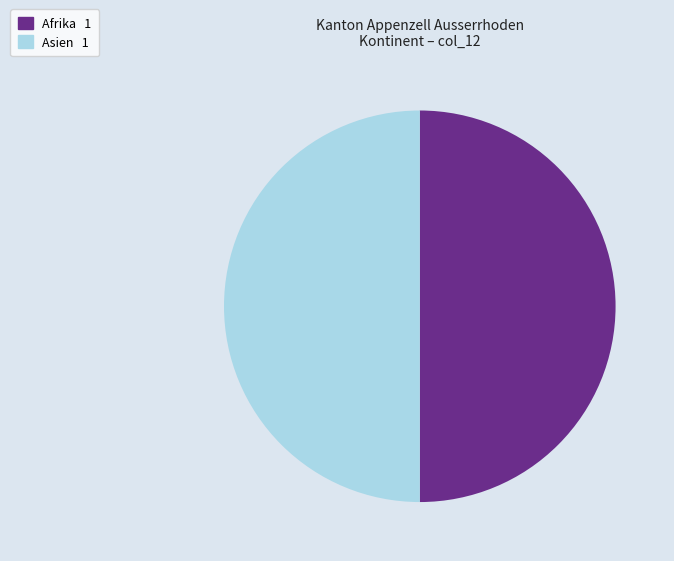

How many slices are in this pie chart?

2